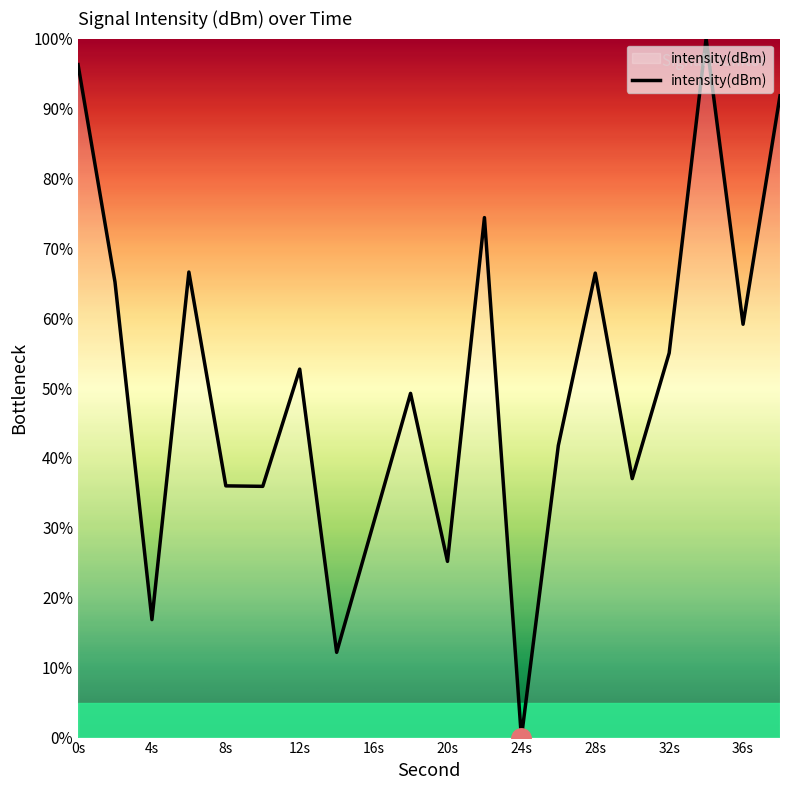

What is the maximum value shown in the chart?

100.0